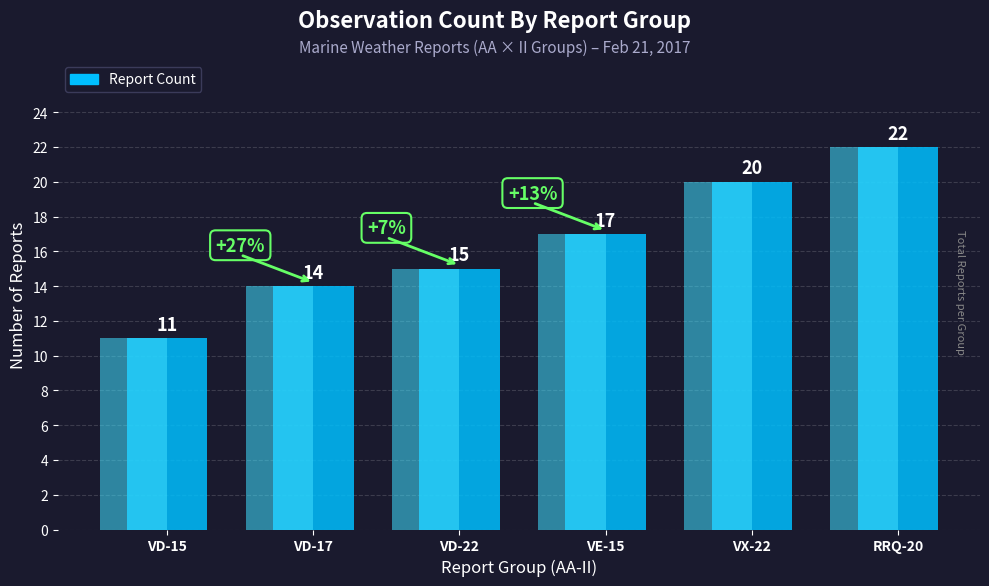

What is the sum of all values?

99